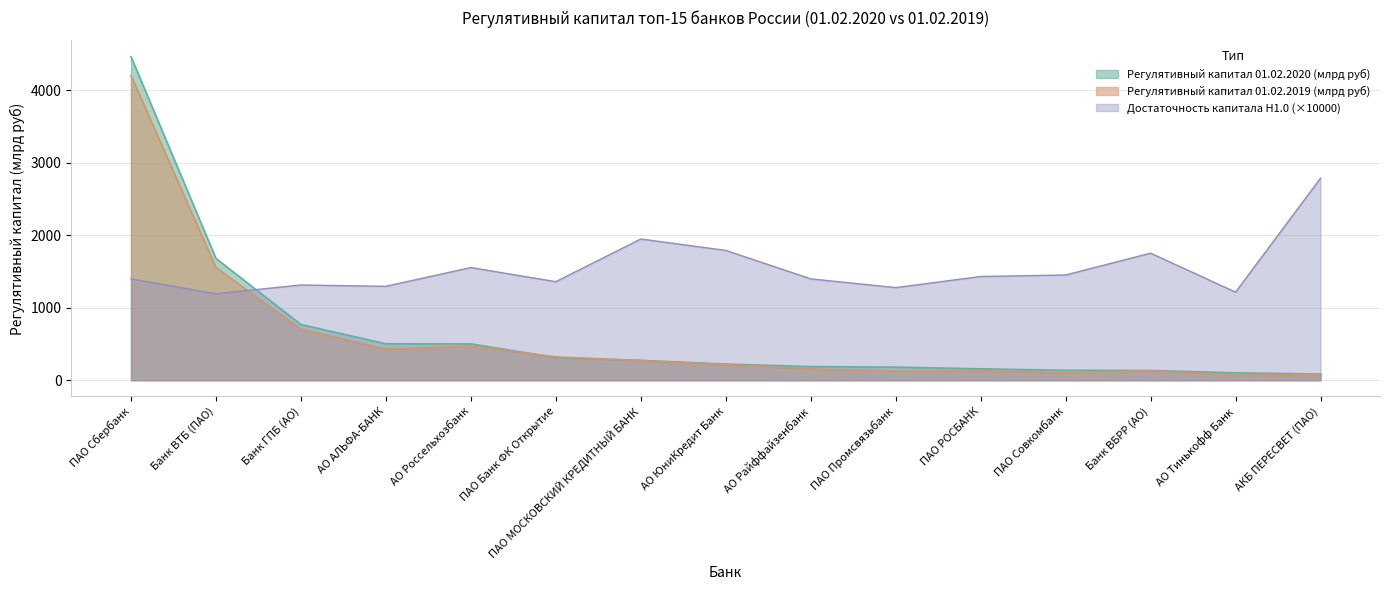

What is the sum of the Регулятивный капитал 01.02.2020 (млрд руб) values at ПАО РОСБАНК and АО АЛЬФА-БАНК?

660.6